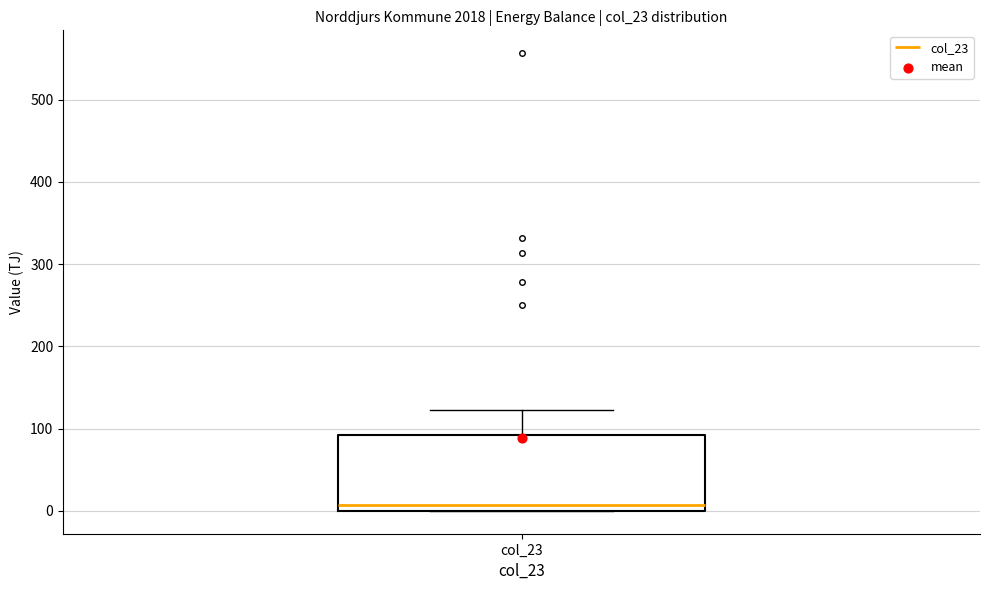

Where does the median line of the box for col_23 sit on the y-axis? The values are not printed on the chart, so give them approximately, as read against the axis.

10